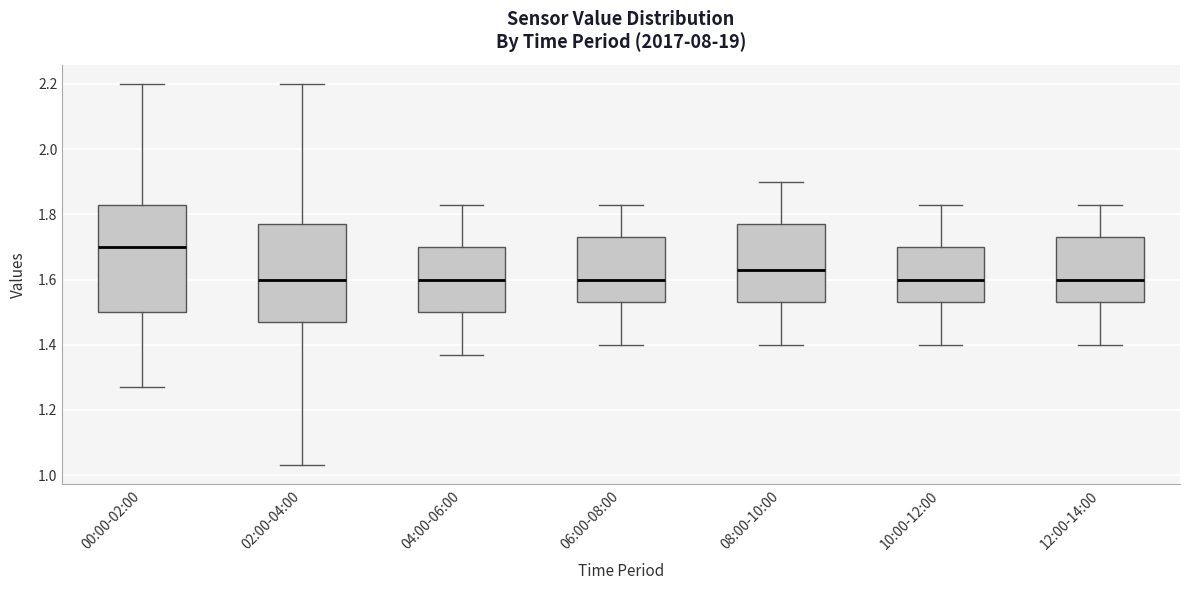

Reading left to right, transcribe this box plot: for each box, give where its median line is, the range the box spans, and where its two whiskers end, as read against the y-axis. The values are not printed on the chart, so give them approximately, as read against the axis.

00:00-02:00: median 1.70, box 1.50 to 1.84, whiskers 1.28 to 2.20
02:00-04:00: median 1.60, box 1.48 to 1.78, whiskers 1.04 to 2.20
04:00-06:00: median 1.60, box 1.50 to 1.70, whiskers 1.38 to 1.84
06:00-08:00: median 1.60, box 1.54 to 1.74, whiskers 1.40 to 1.84
08:00-10:00: median 1.64, box 1.54 to 1.78, whiskers 1.40 to 1.90
10:00-12:00: median 1.60, box 1.54 to 1.70, whiskers 1.40 to 1.84
12:00-14:00: median 1.60, box 1.54 to 1.74, whiskers 1.40 to 1.84